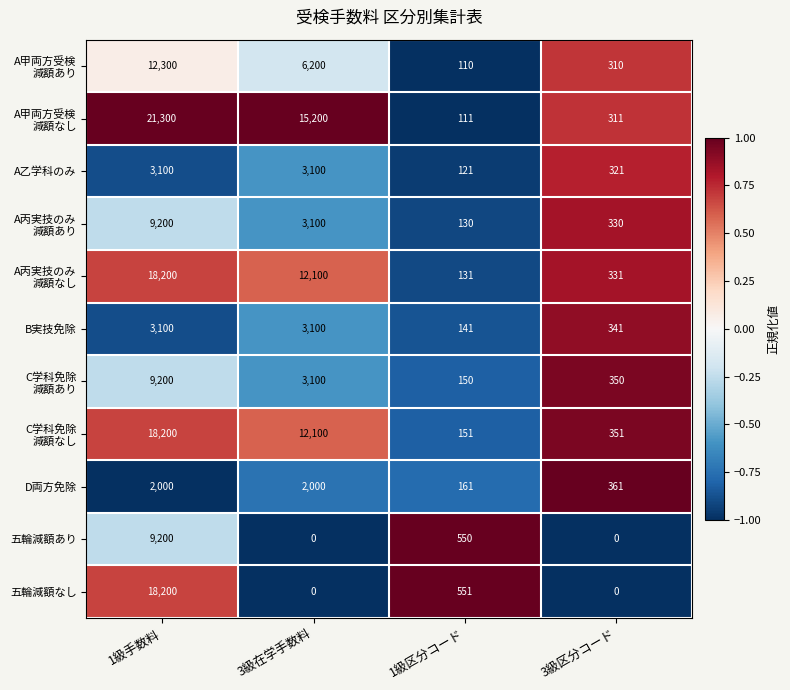

The 五輪減額なし series shows 0 at 3級在学手数料. True or false?

True